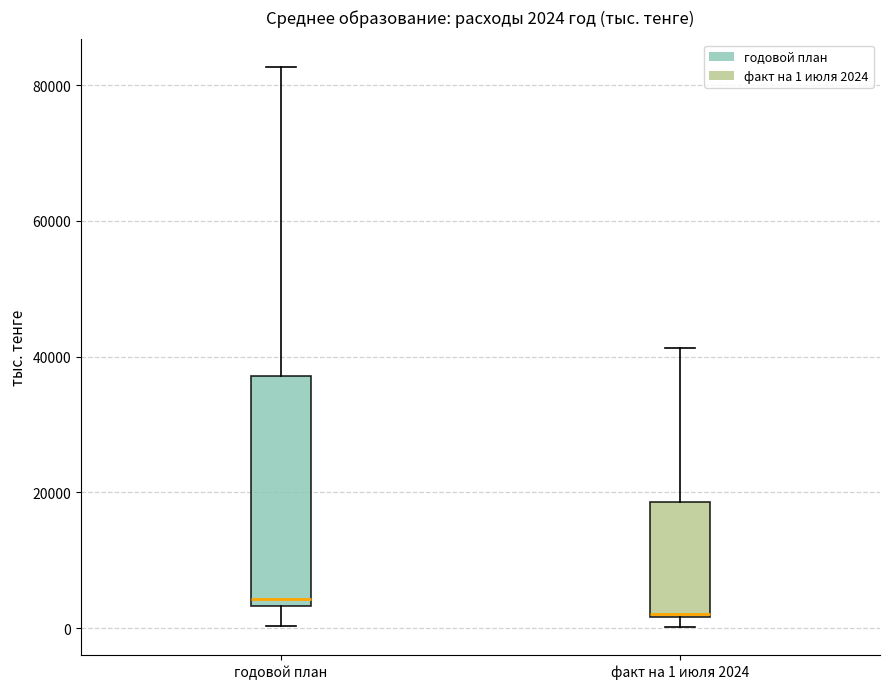

Comparing the boxes themselves (not the whiskers), which one is the tallest?

годовой план